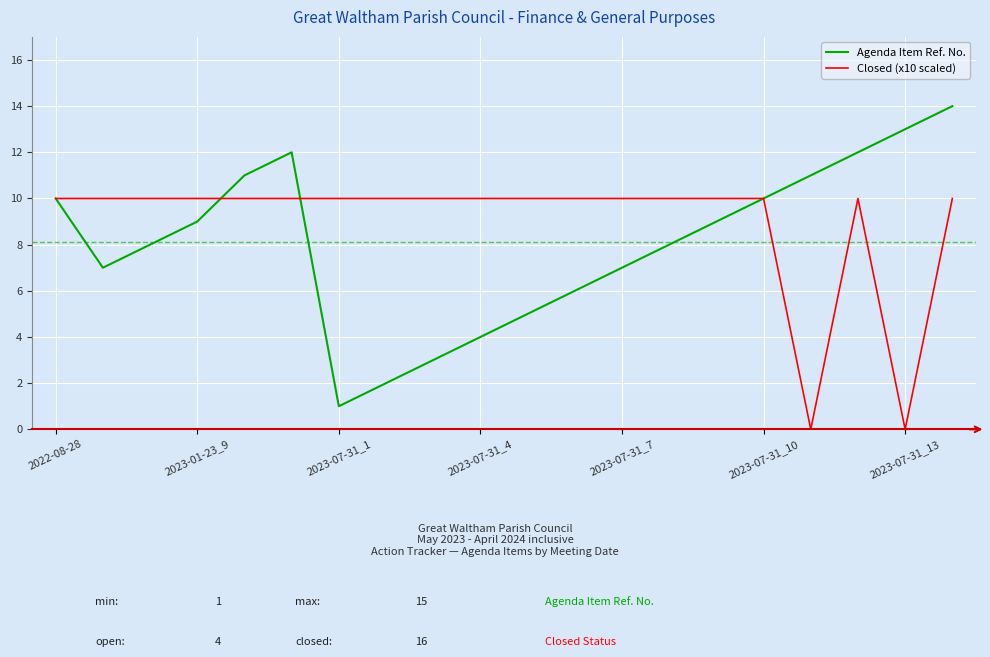

Which series has the widest spread of values?

Agenda Item Ref. No.